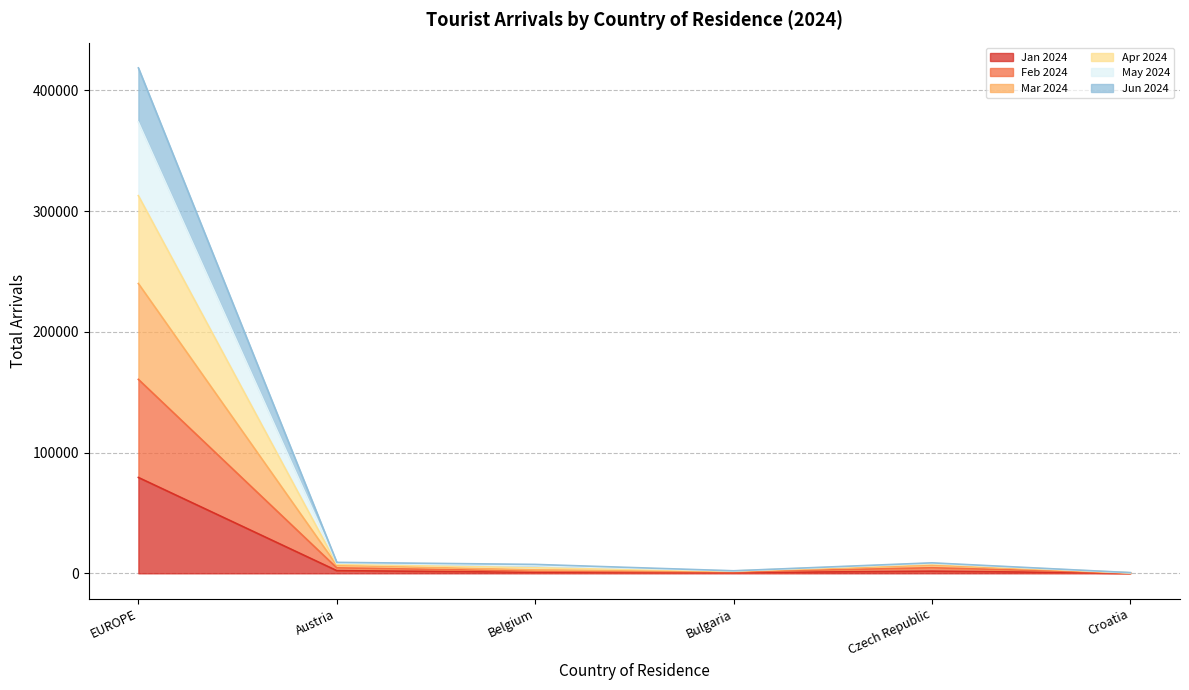

The value of Jun 2024 at Austria is 11746. True or false?

False